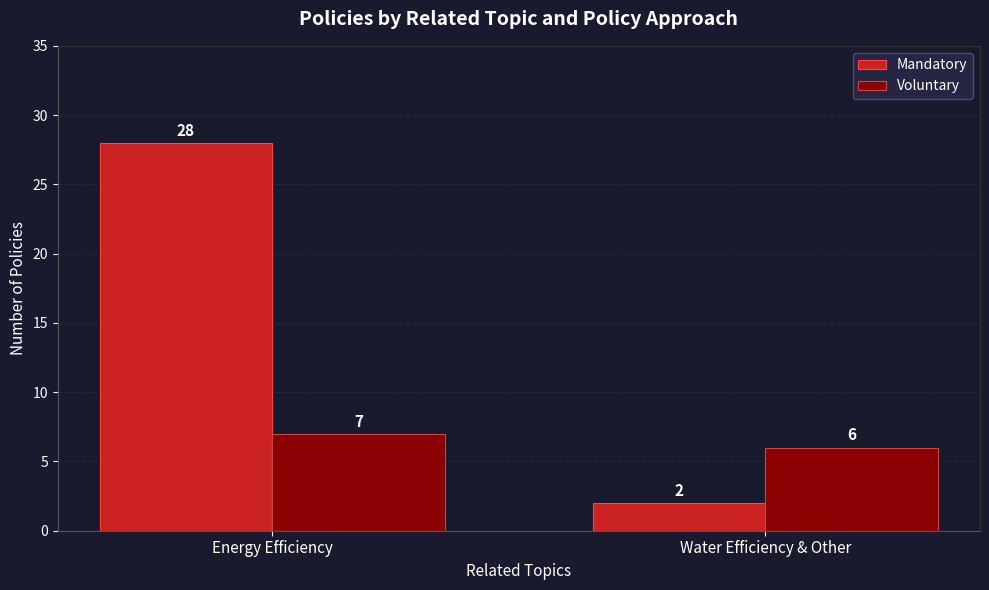

Which series has the largest total across all categories?

Mandatory